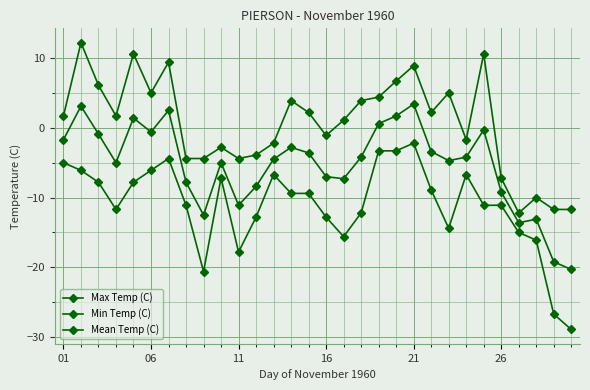

At which category does the chart reach its minimum across all series?

29